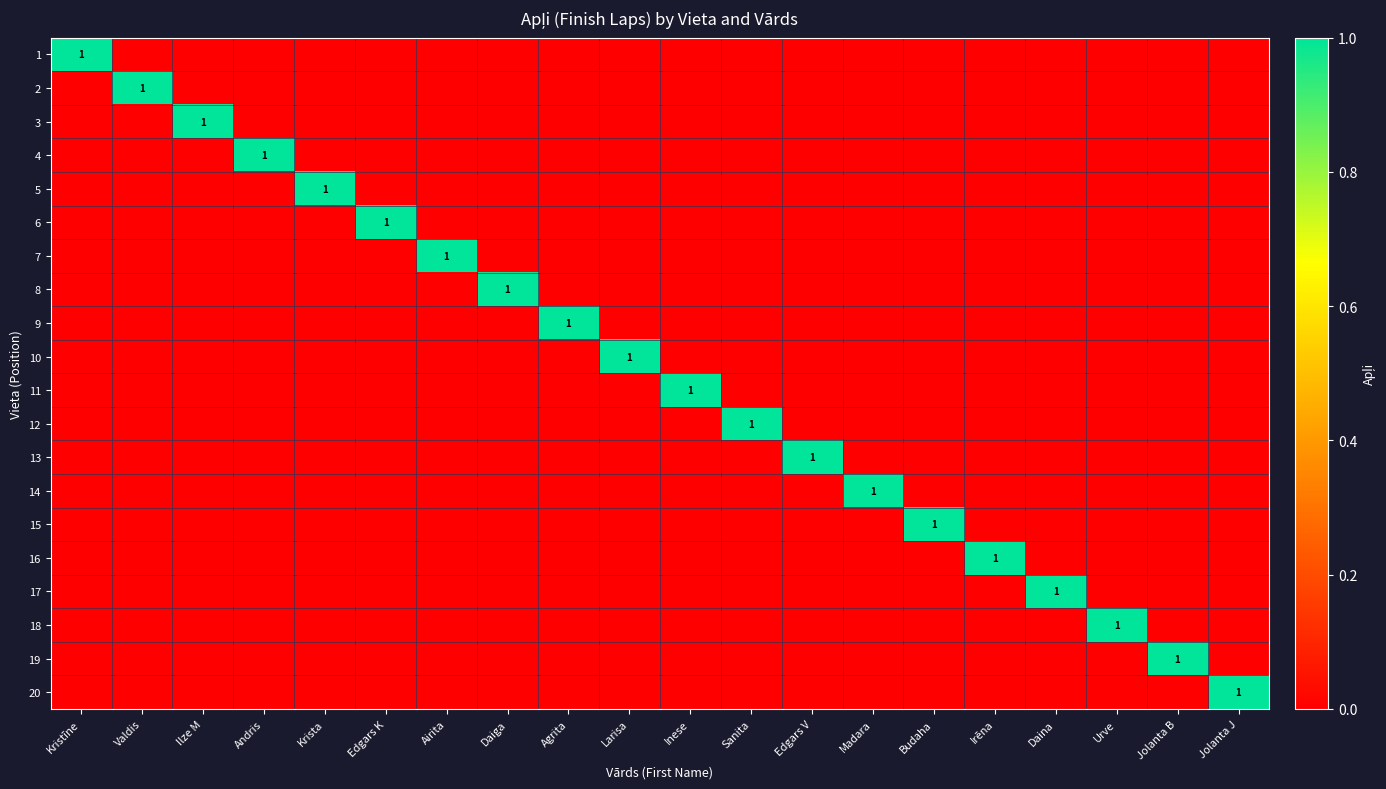

What is the spread (max minus min) of values at Budaha?

1